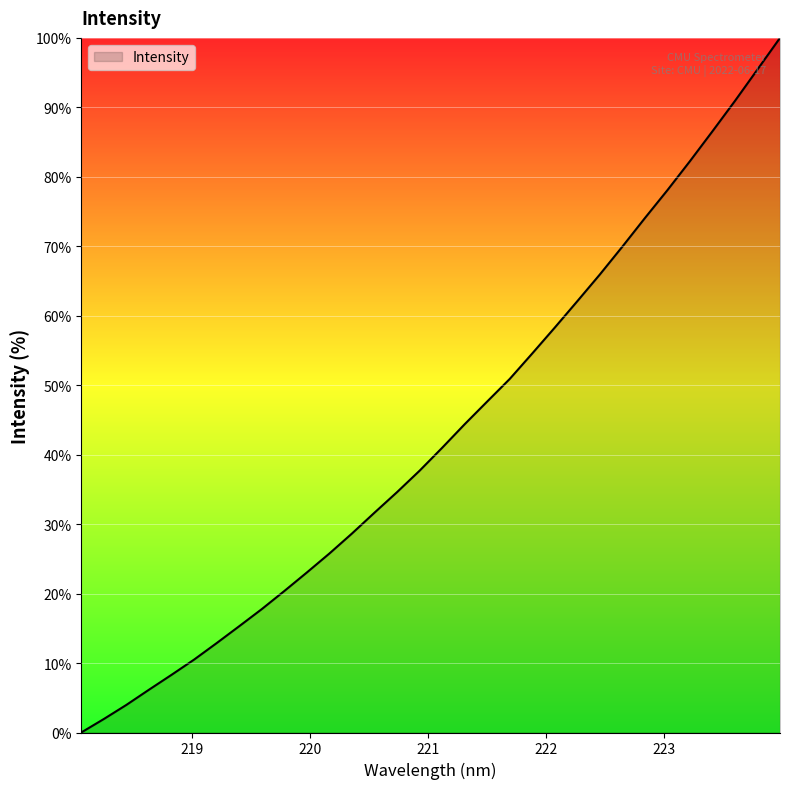

What is the difference between the maximum and minimum values?

100.0